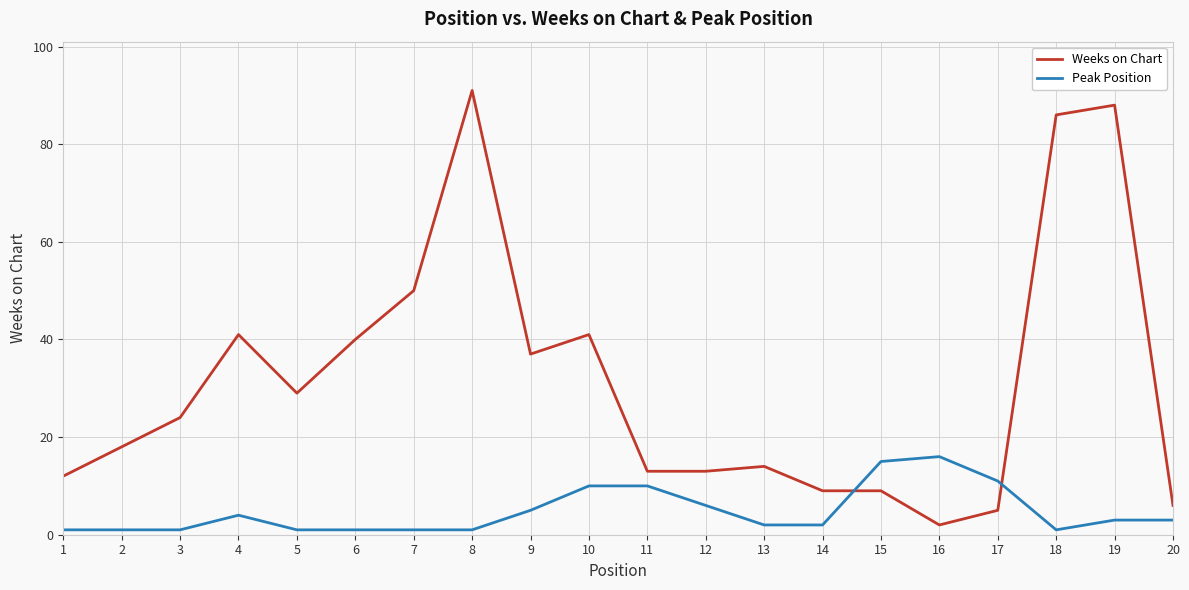

List the series in order of their overall mean, lowest first.

Peak Position, Weeks on Chart